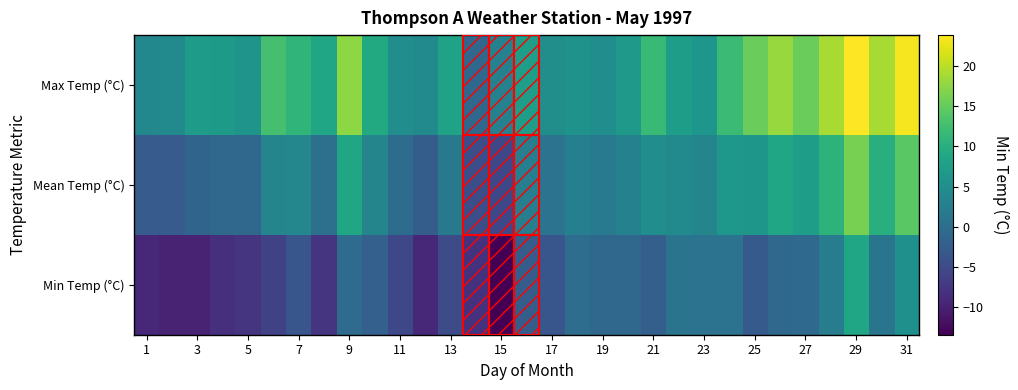

Which series has the largest total across all categories?

Max Temp (°C)